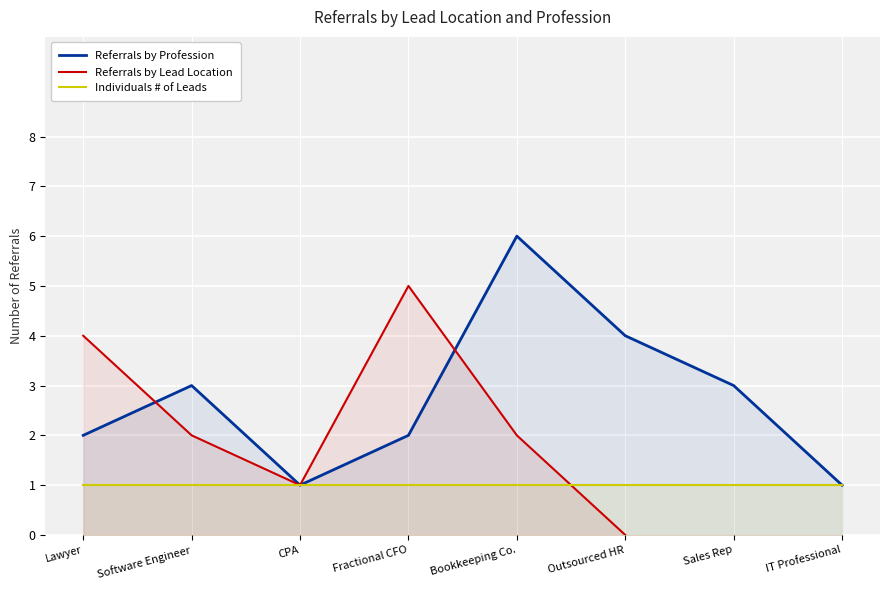

What is the label of the 3rd point from the right?

Outsourced HR